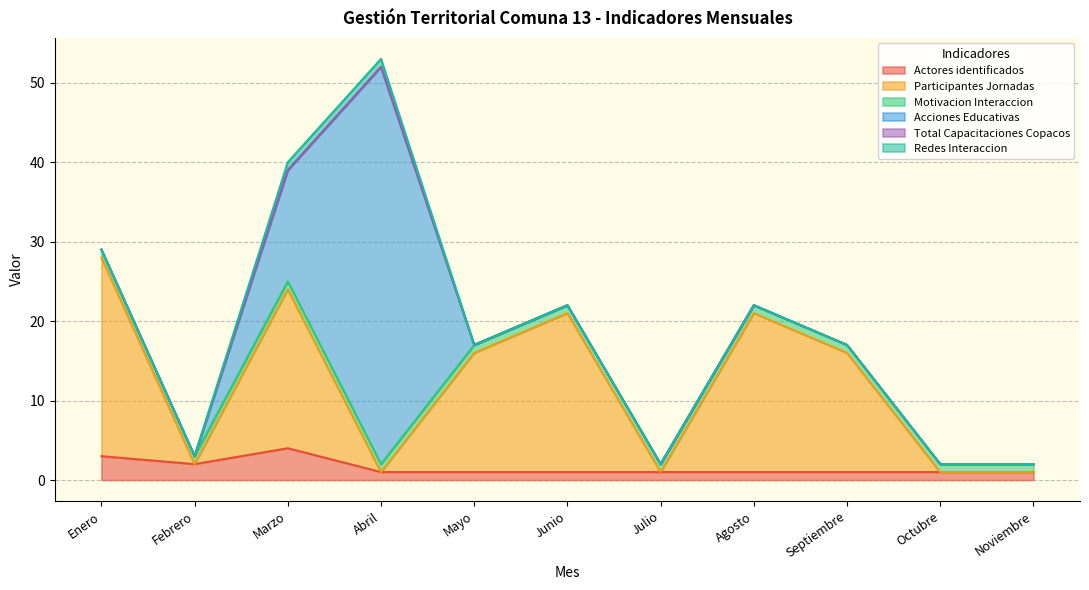

How many Actores identificados values are between 1 and 2?

9